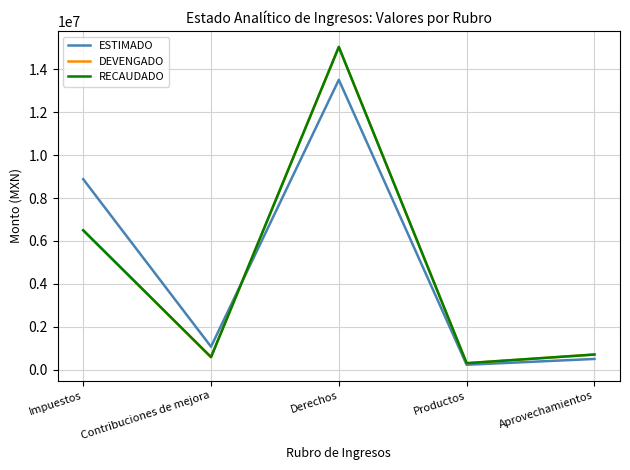

List the labels in order of RECAUDADO value, smallest first.

Productos, Contribuciones de mejora, Aprovechamientos, Impuestos, Derechos